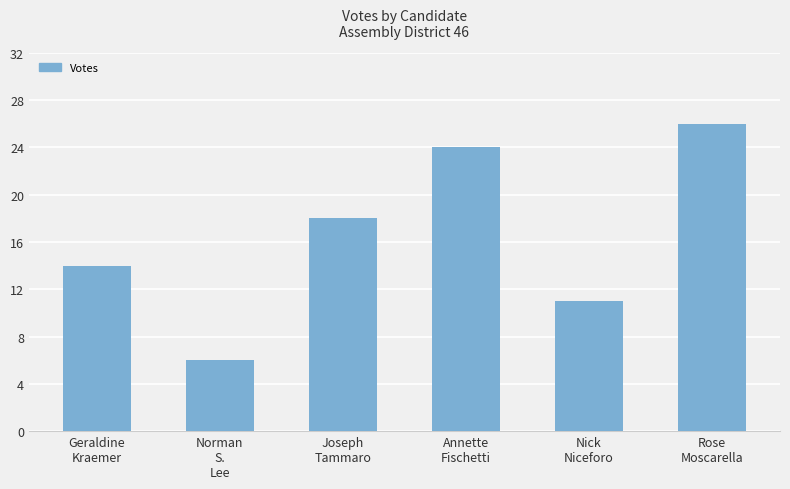

What is the difference between the maximum and minimum values?

20